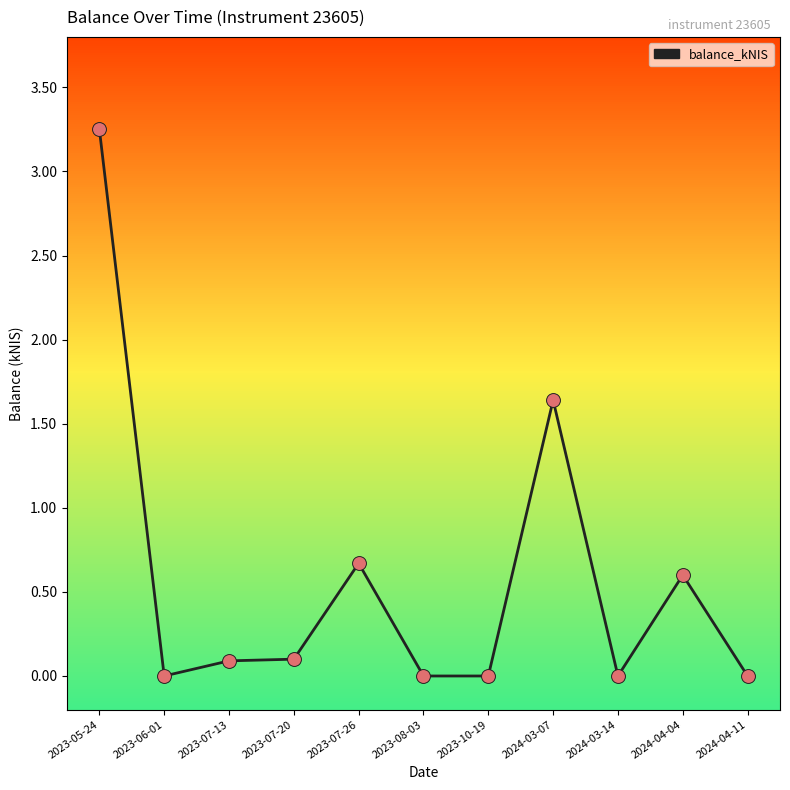

Between 2024-03-07 and 2023-06-01, which is larger?

2024-03-07